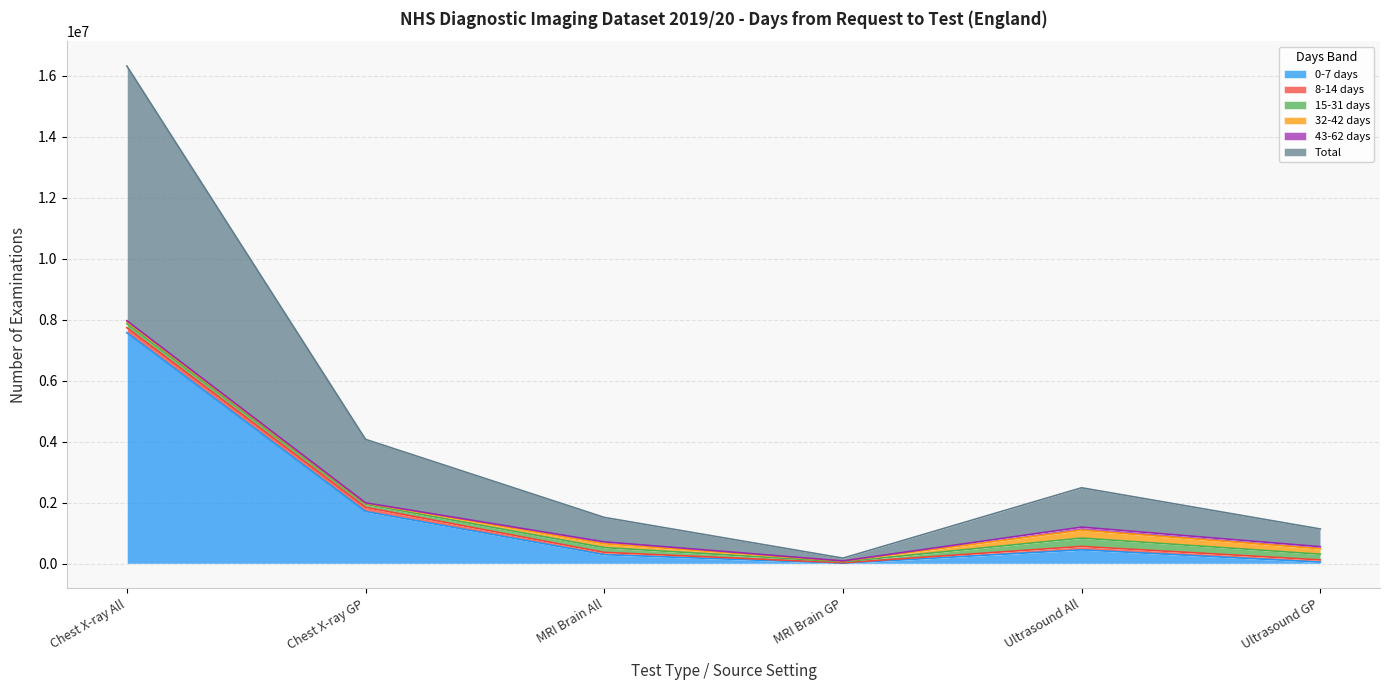

Reading right to left, list all the values displayed in this chart.

0-7 days: 47905	449850	12920	291730	1706850	7568475
8-14 days: 73665	113175	15325	75985	138540	165295
15-31 days: 186735	274340	30950	156715	98005	131725
32-42 days: 178650	257735	21650	126700	35255	65500
43-62 days: 66395	100800	7110	60860	14290	32055
Total: 581370	1290100	90970	802495	2079655	8347805